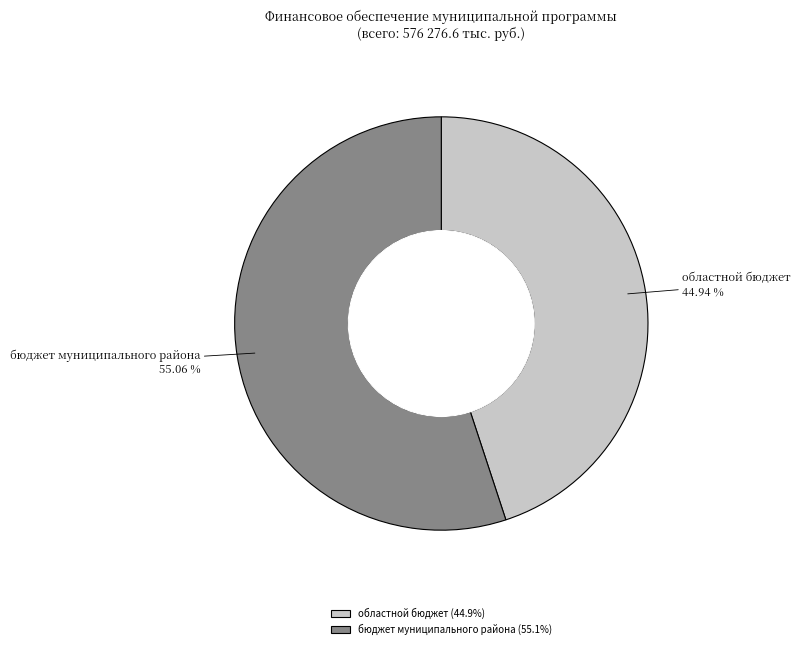

Count the number of slices in the pie.

2